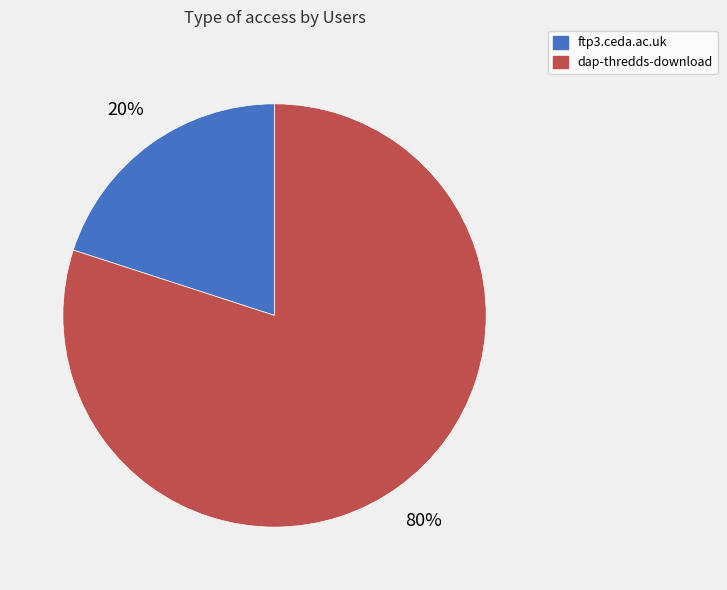

How many segments does this pie chart have?

2